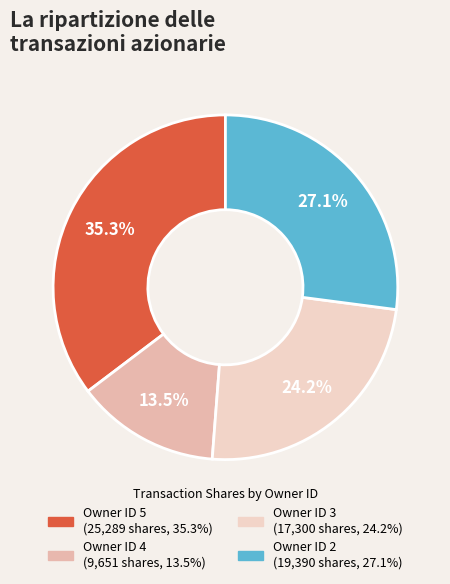

To the nearest percent, what is the difference between the largest and smallest slice percentages?

22%